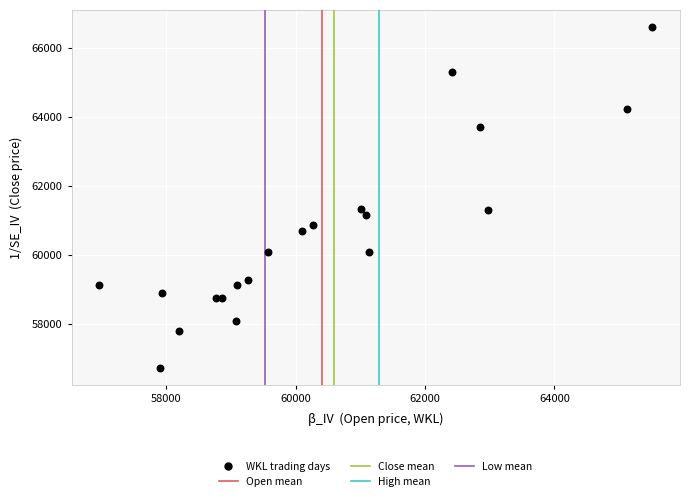

What is the range of X values (max minus min)?

8547